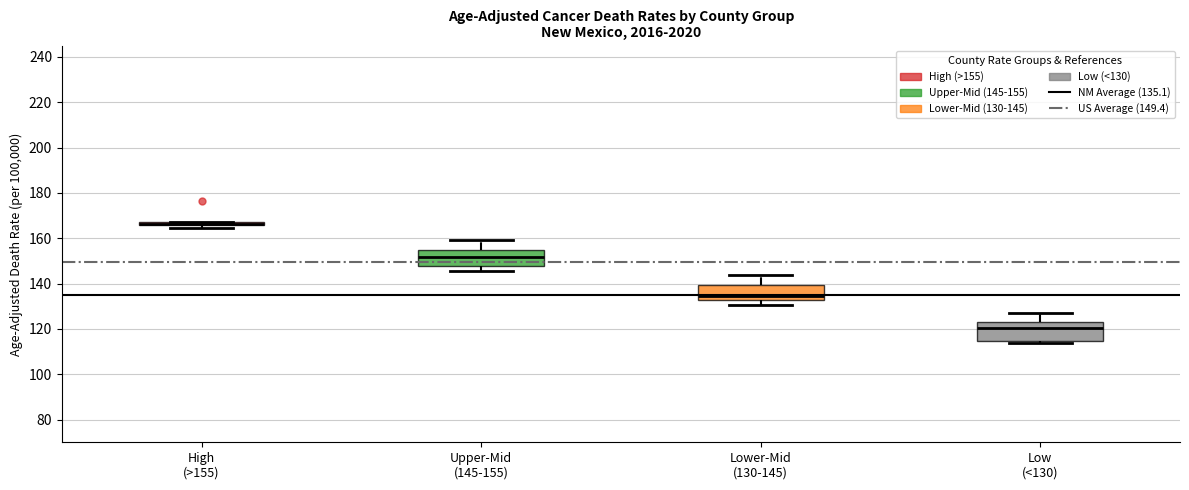

Where is the lower edge of the box for Upper-Mid (145-155) on the y-axis? The values are not printed on the chart, so give them approximately, as read against the axis.

148